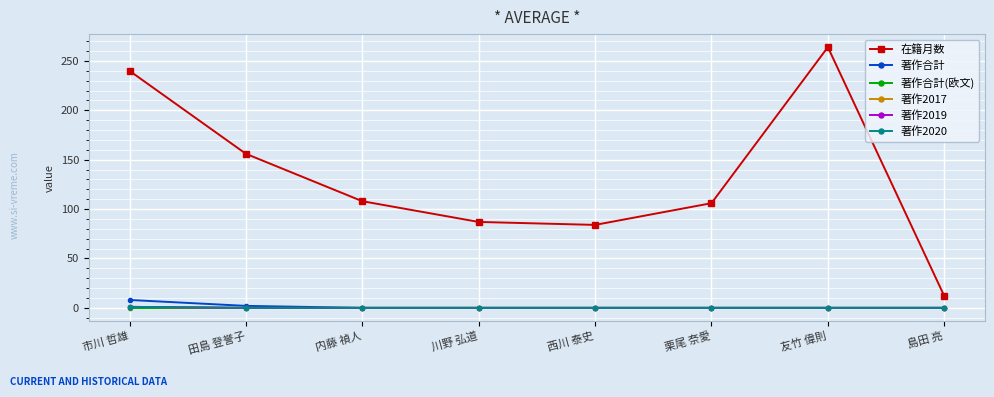

Does the chart have visible grid lines?

Yes